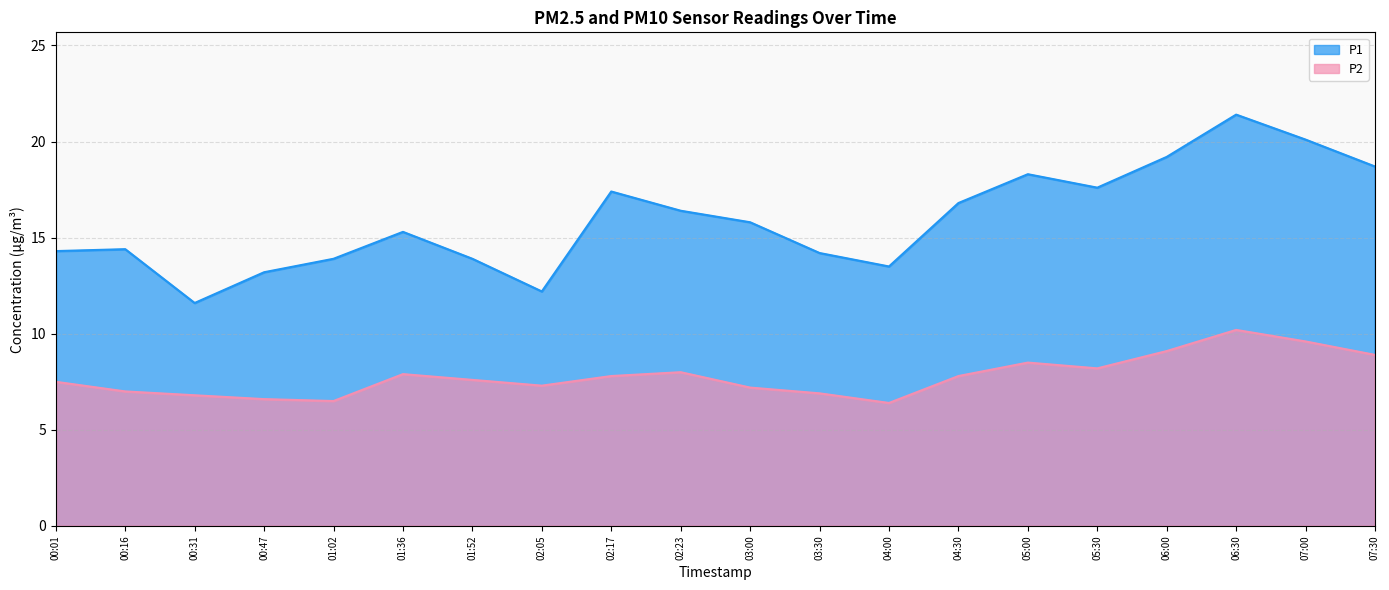

Reading left to right, list all the values displayed in this chart.

P1: 14.3	14.4	11.6	13.2	13.9	15.3	13.9	12.2	17.4	16.4	15.8	14.2	13.5	16.8	18.3	17.6	19.2	21.4	20.1	18.7
P2: 7.5	7.0	6.8	6.6	6.5	7.9	7.6	7.3	7.8	8.0	7.2	6.9	6.4	7.8	8.5	8.2	9.1	10.2	9.6	8.9